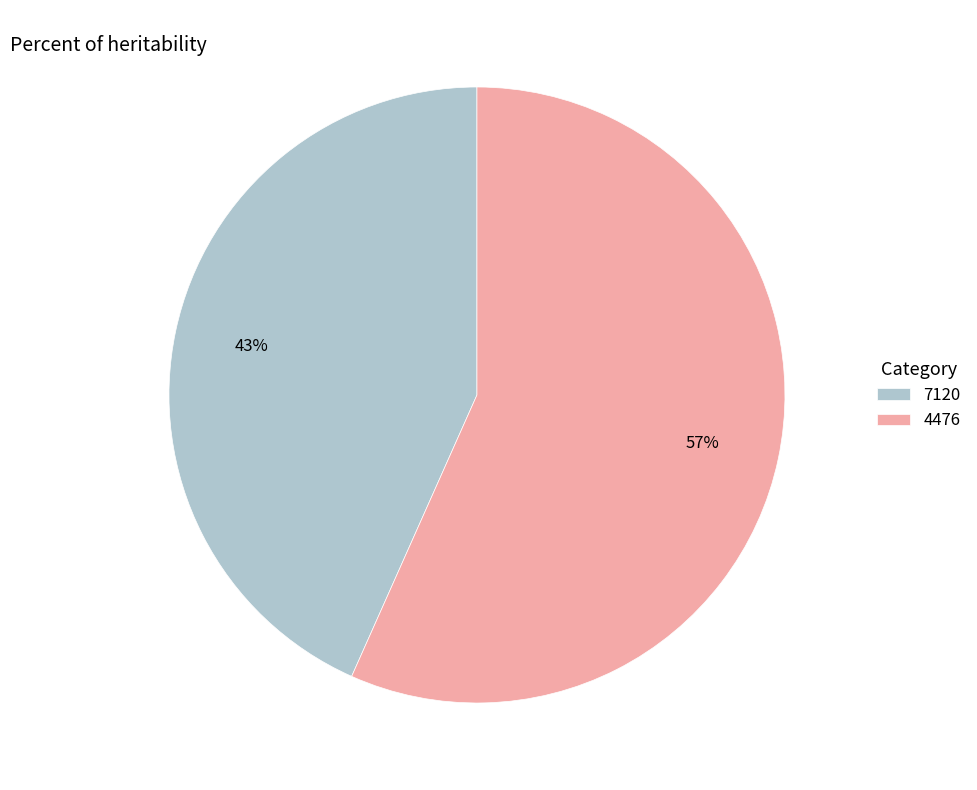

Which slice is the smallest?

7120